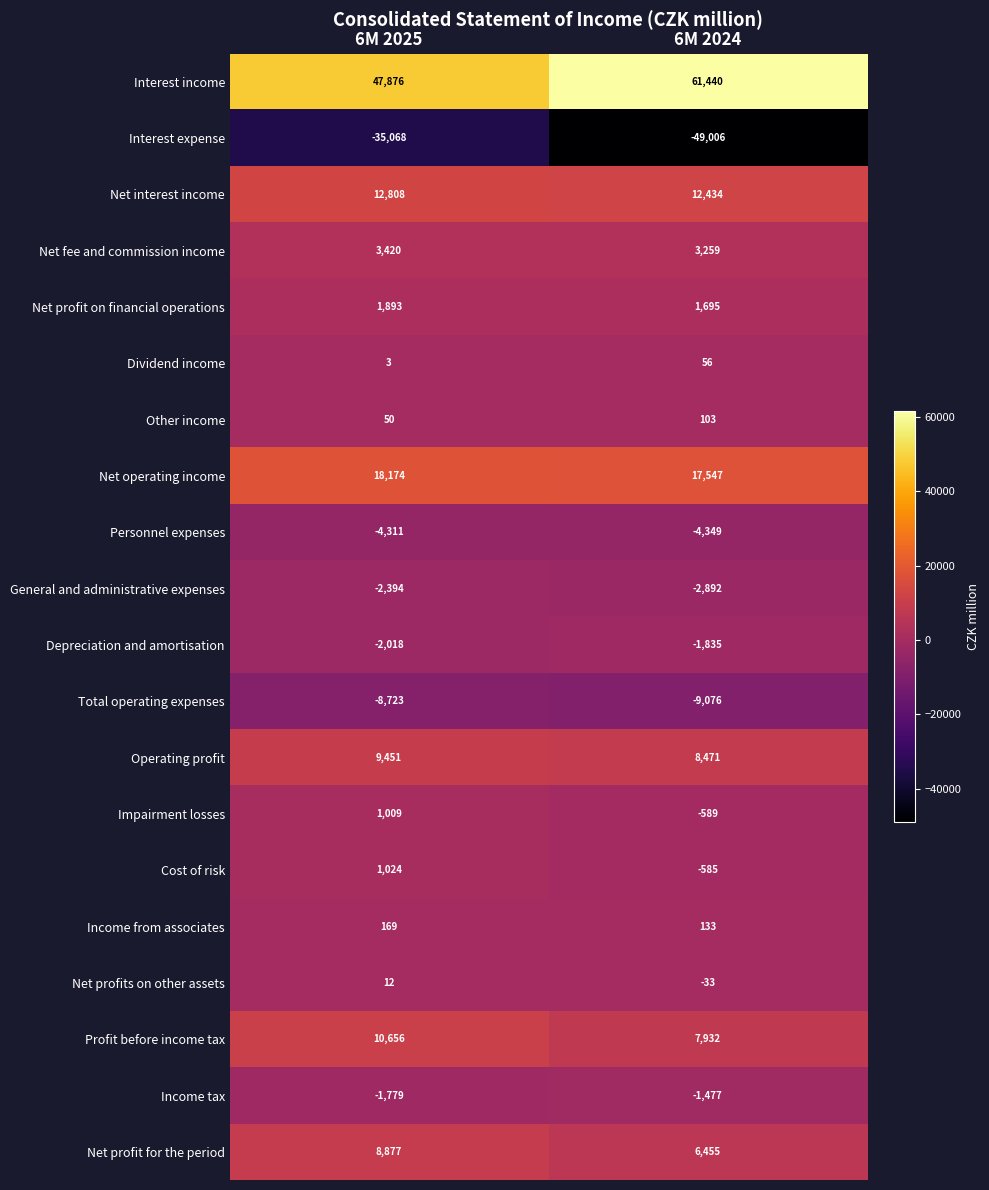

Read the Operating profit value at 6M 2025, to the nearest 50.

9450